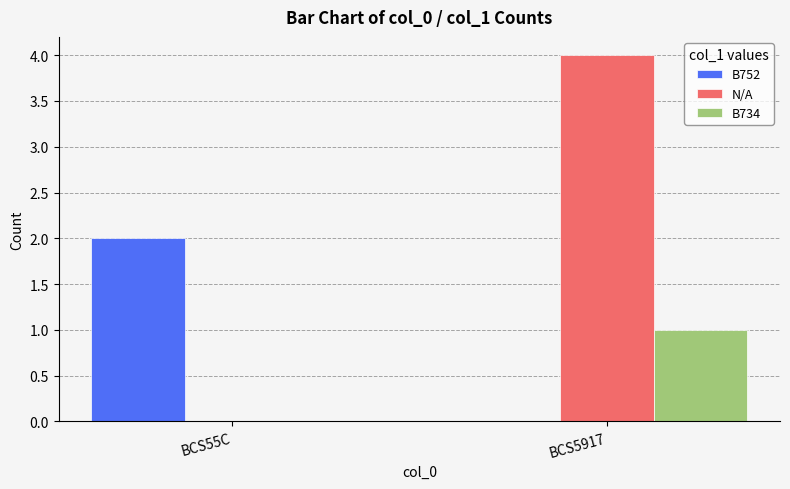

What is the highest value of the N/A series?

4